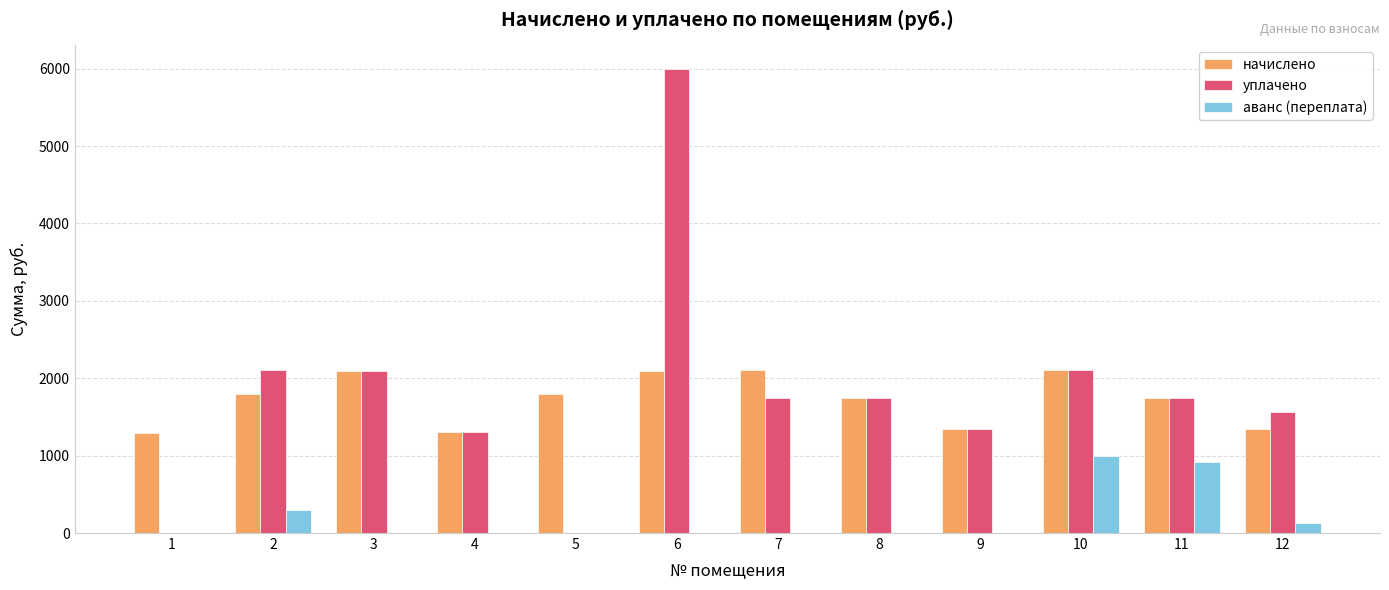

Is the value of уплачено at 10 greater than the value of начислено at 5?

Yes